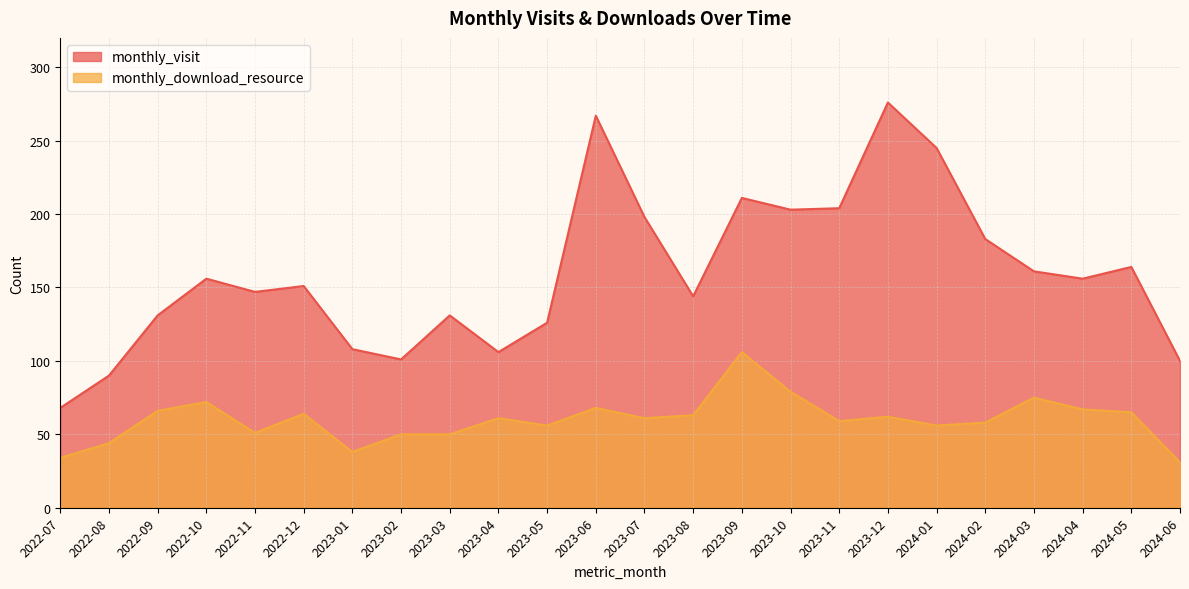

What is the difference between the highest and lowest values at 2022-08?

46